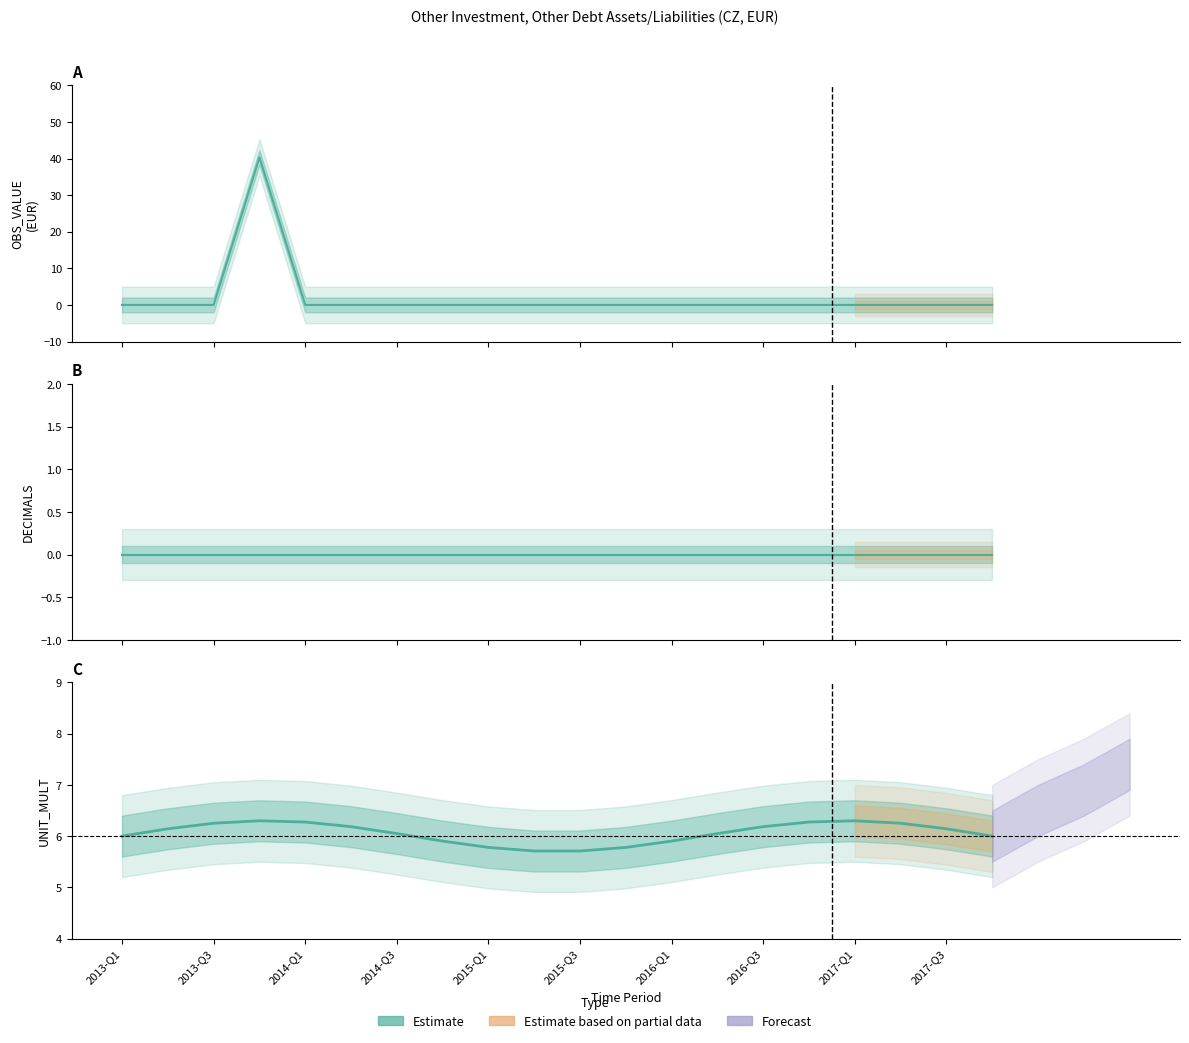

Between 2016-Q1 and 2013-Q2, which is larger?

2016-Q1